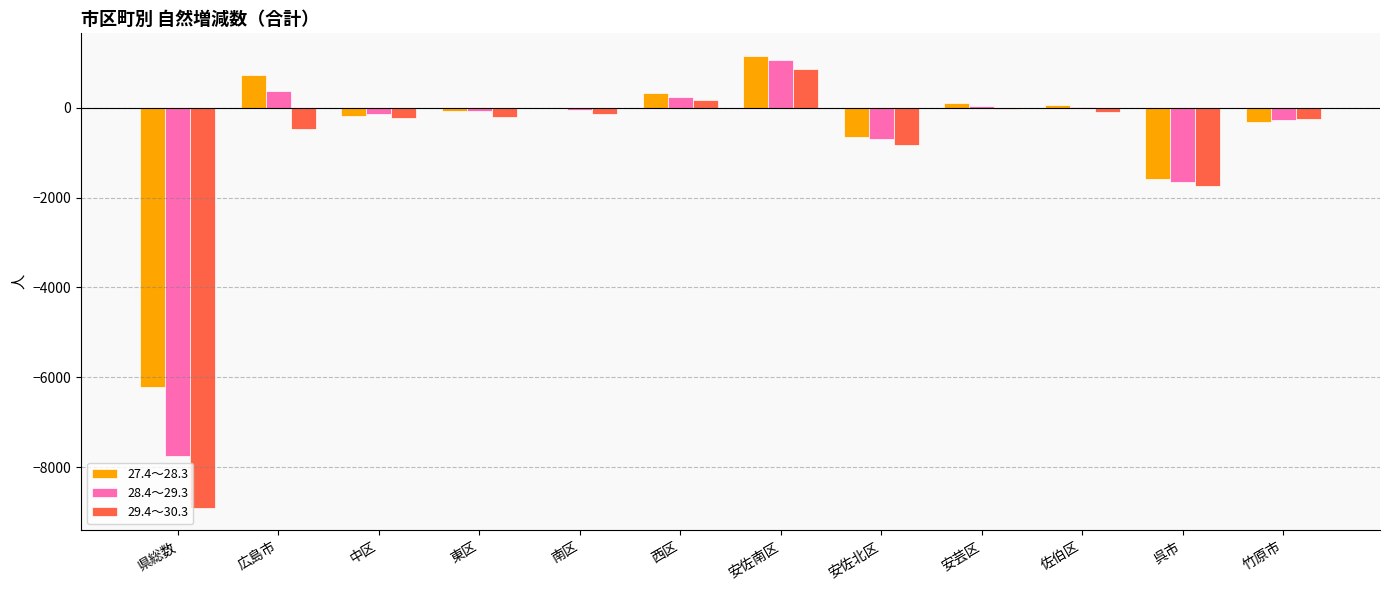

At which label does 27.4～28.3 reach its peak?

安佐南区